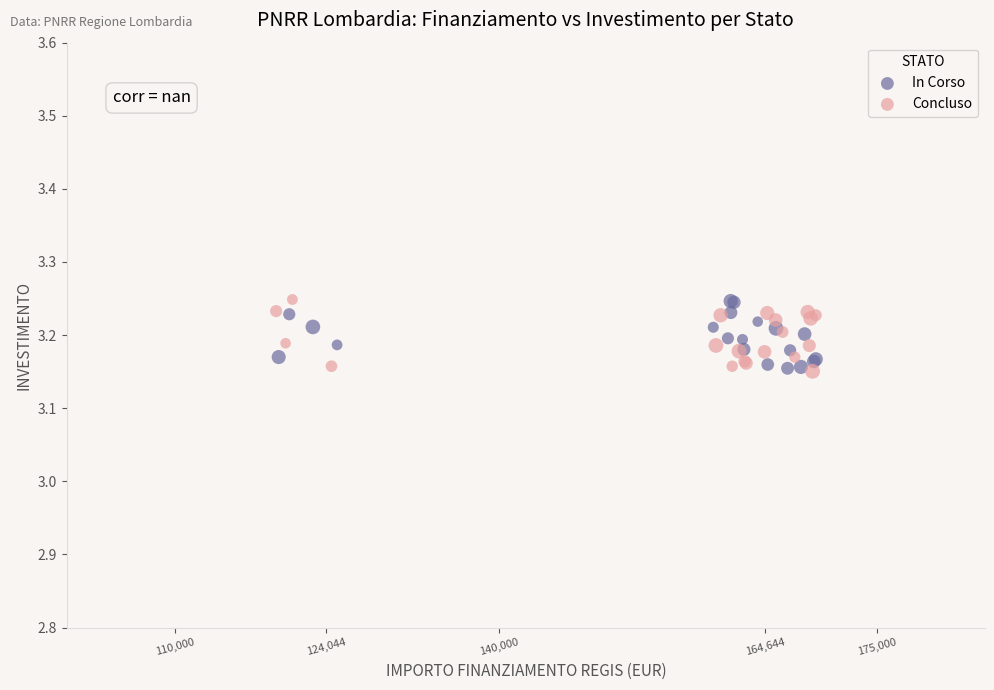

What are all the series names shown in the legend?

In Corso, Concluso